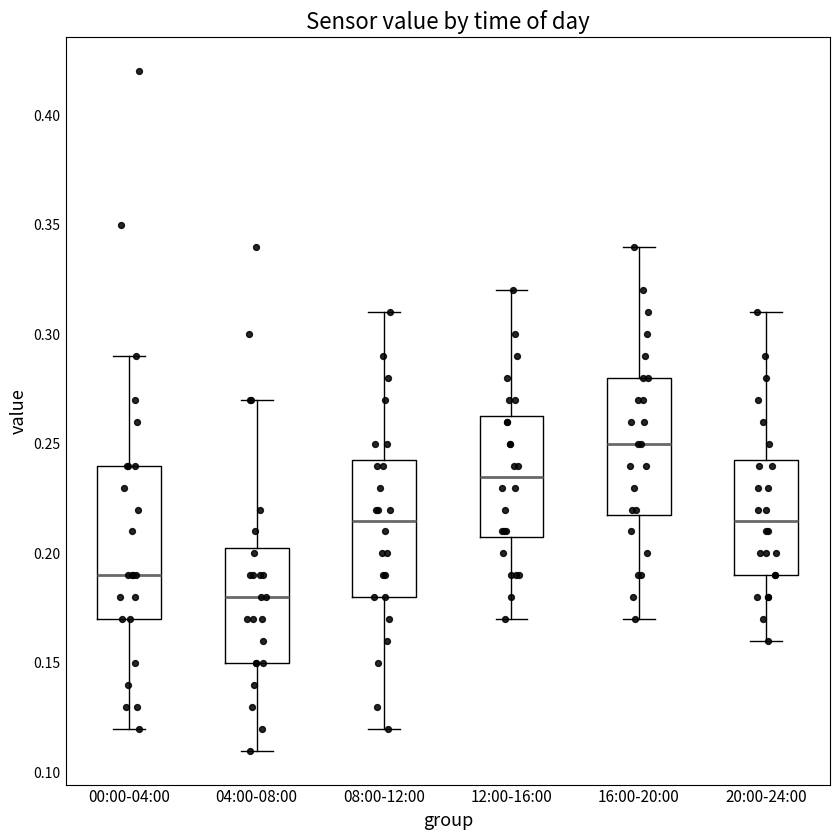

Reading left to right, read every box against the y-axis: the position of its median line, the range the box covers, and the ends of its whiskers. The values are not printed on the chart, so give them approximately, as read against the axis.

00:00-04:00: median 0.190, box 0.170 to 0.240, whiskers 0.120 to 0.290
04:00-08:00: median 0.180, box 0.150 to 0.205, whiskers 0.110 to 0.270
08:00-12:00: median 0.215, box 0.180 to 0.245, whiskers 0.120 to 0.310
12:00-16:00: median 0.235, box 0.210 to 0.265, whiskers 0.170 to 0.320
16:00-20:00: median 0.250, box 0.220 to 0.280, whiskers 0.170 to 0.340
20:00-24:00: median 0.215, box 0.190 to 0.245, whiskers 0.160 to 0.310